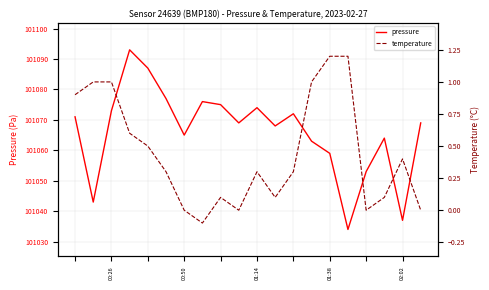

What is the maximum value for pressure?

101093